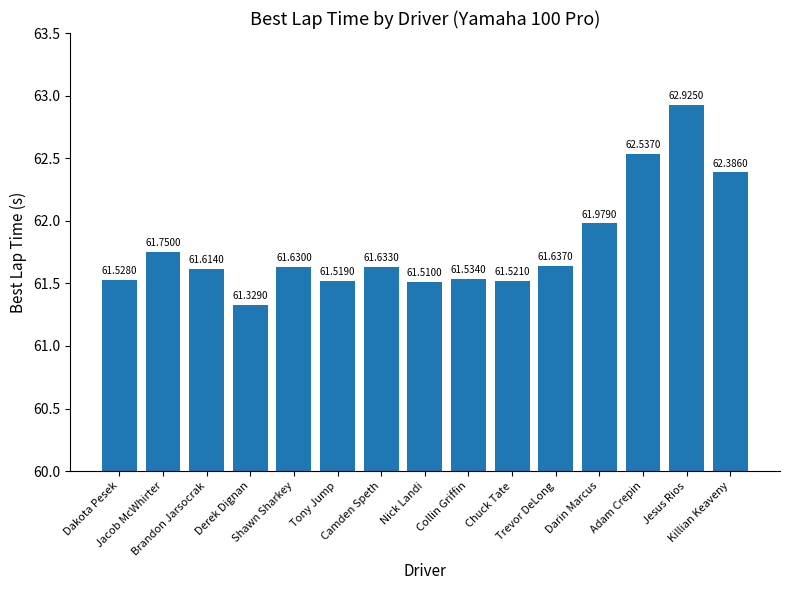

The value at Chuck Tate is 101.0. True or false?

False